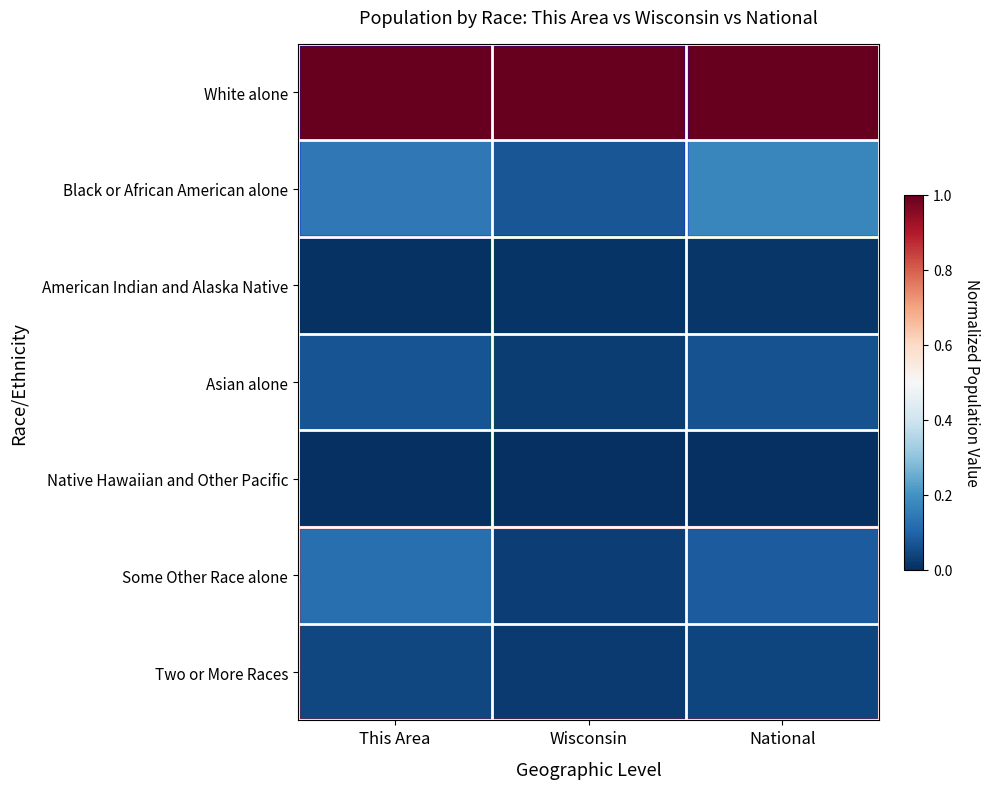

Count the number of data series in this chart.

7